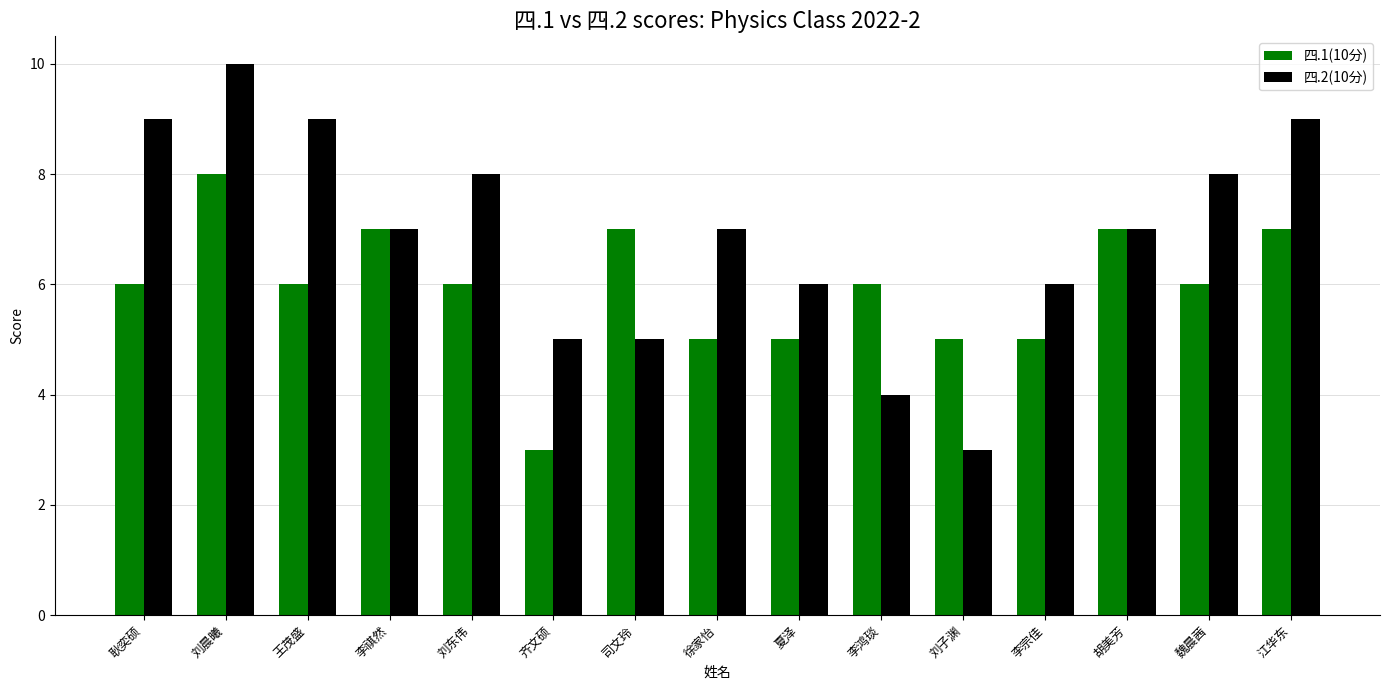

What is the total value across all series at 徐家怡?

12